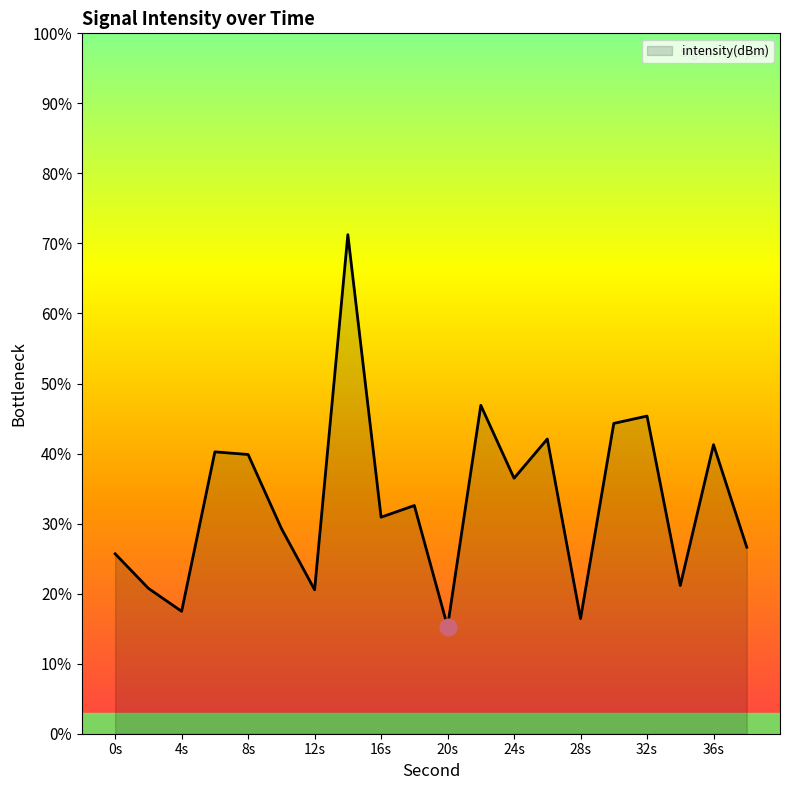

What is the difference between the maximum and minimum values?

56.0